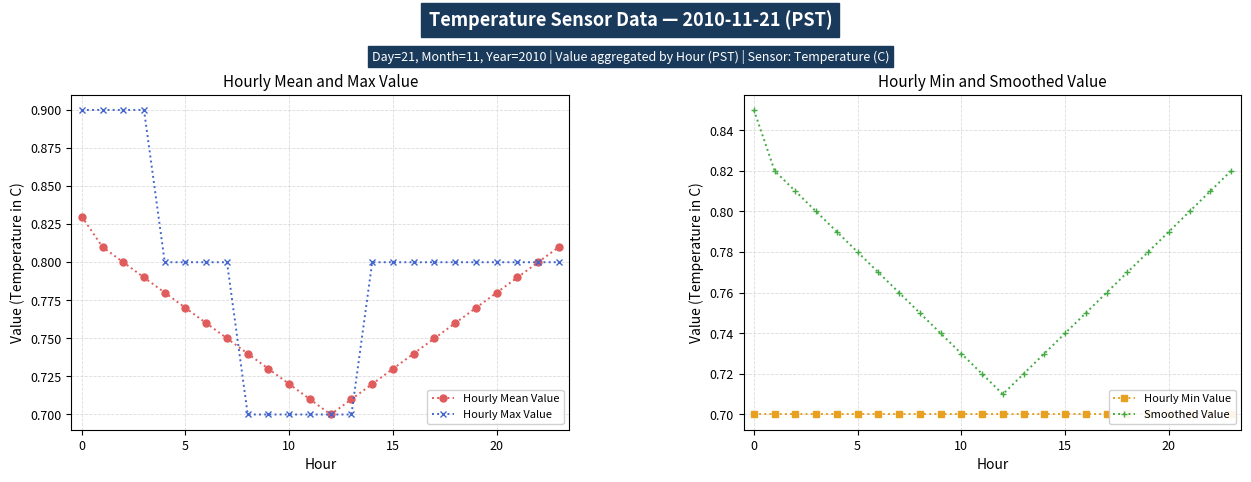

Which series has the largest total across all categories?

Hourly Max Value